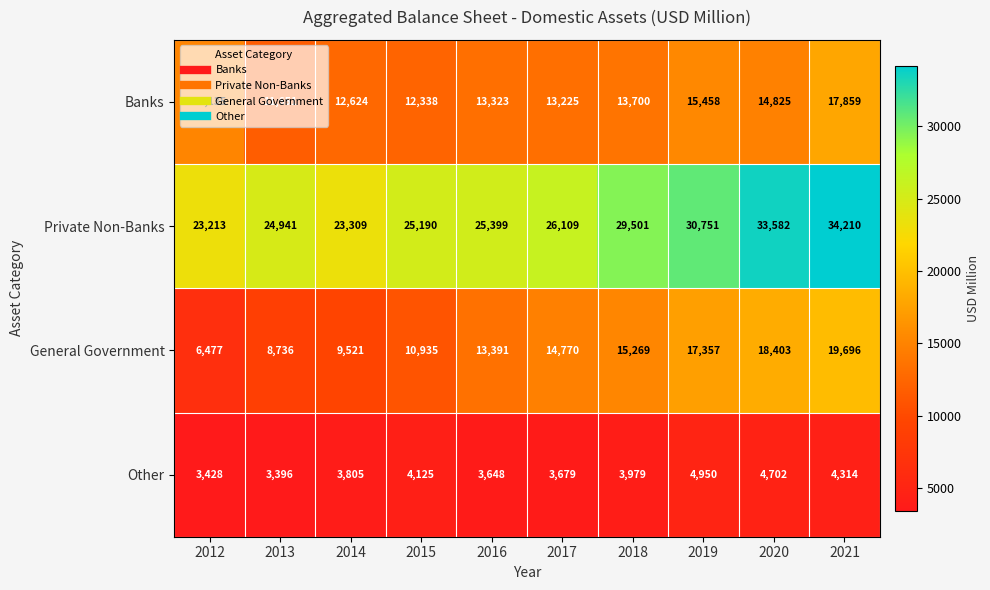

Which series has the largest range (max minus min)?

General Government